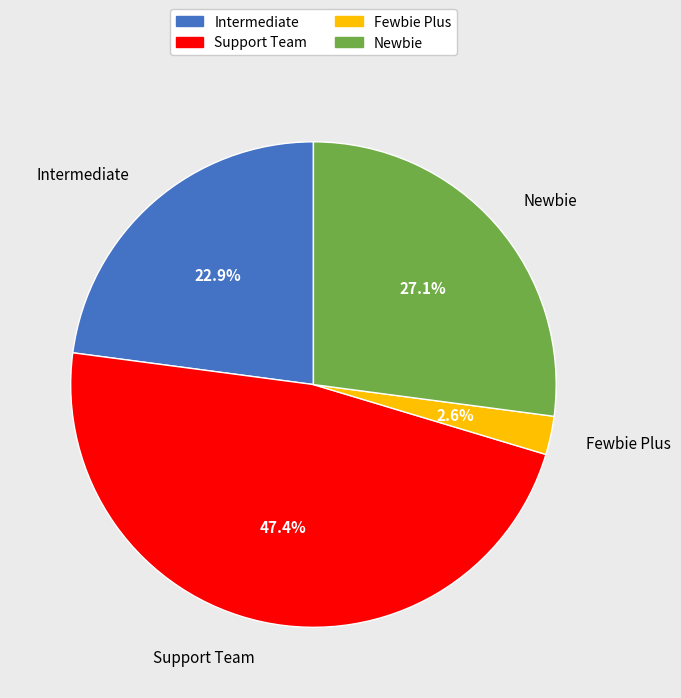

Is there a majority slice in this chart?

No